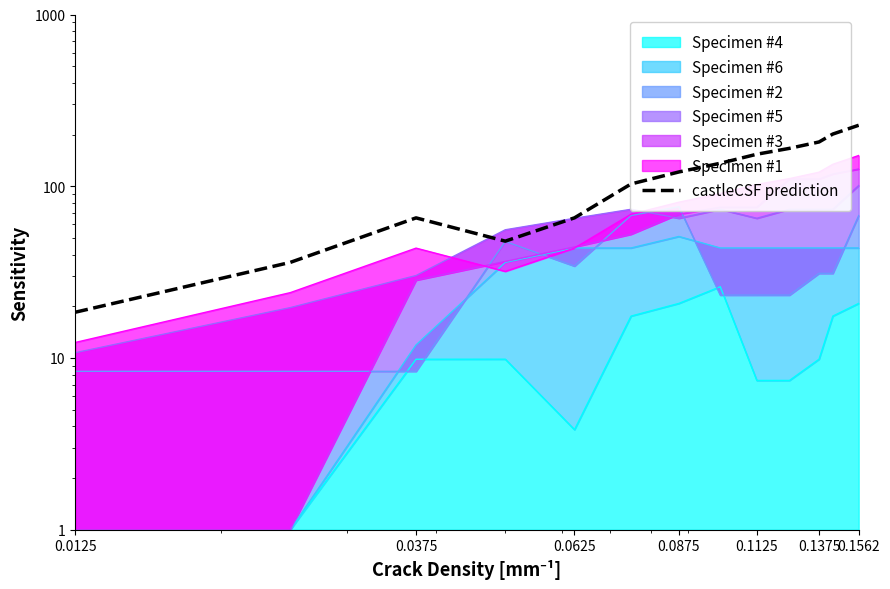

How many lines are shown in the chart?

1